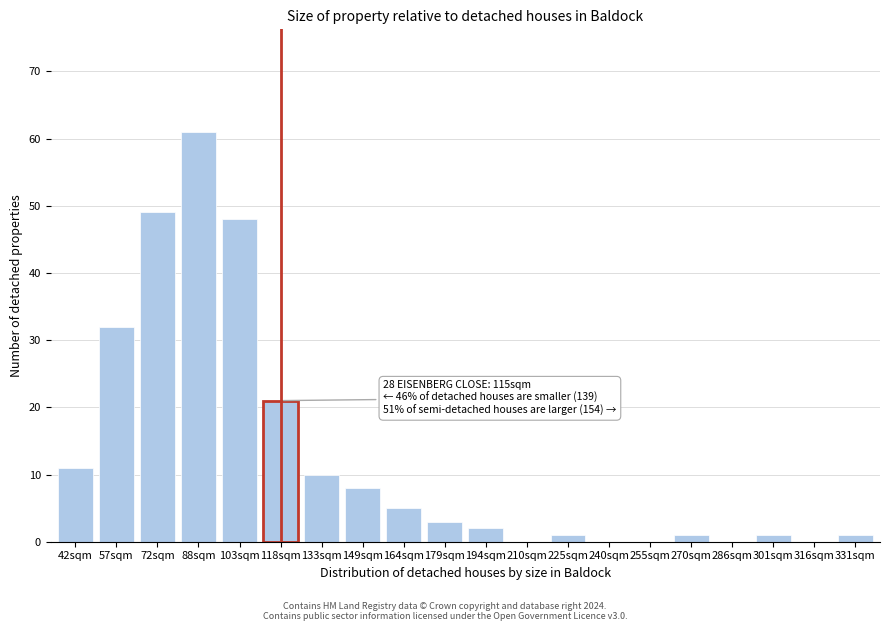

Reading right to left, what are all the values shown in this chart?

331sqm=1	316sqm=0	301sqm=1	286sqm=0	270sqm=1	255sqm=0	240sqm=0	225sqm=1	210sqm=0	194sqm=2	179sqm=3	164sqm=5	149sqm=8	133sqm=10	118sqm=21	103sqm=48	88sqm=61	72sqm=49	57sqm=32	42sqm=11